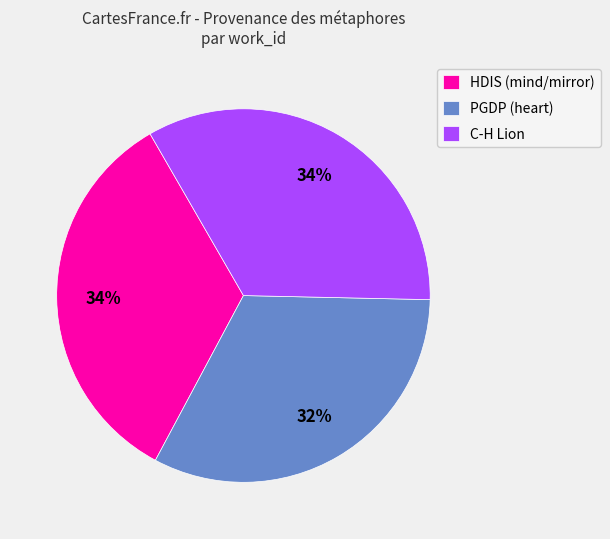

How many segments does this pie chart have?

3